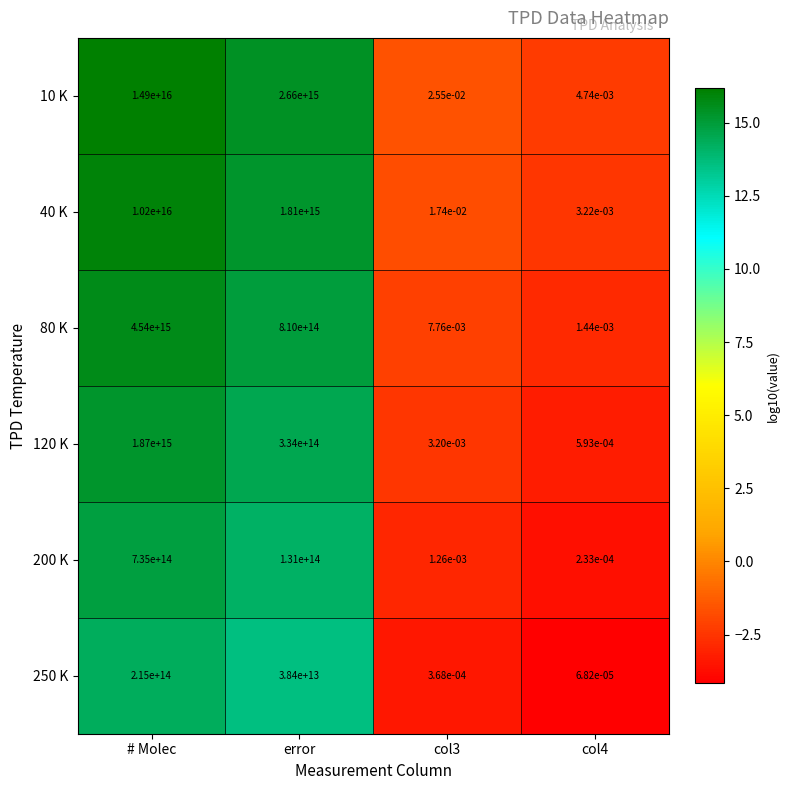

At which category does the chart reach its peak across all series?

# Molec